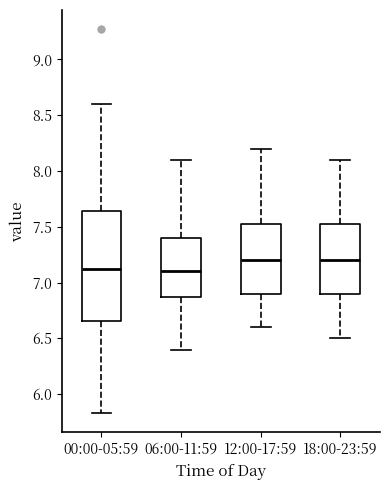

Reading left to right, transcribe this box plot: for each box, give where its median line is, the range the box spans, and where its two whiskers end, as read against the y-axis. The values are not printed on the chart, so give them approximately, as read against the axis.

00:00-05:59: median 7.10, box 6.65 to 7.65, whiskers 5.85 to 8.60
06:00-11:59: median 7.10, box 6.90 to 7.40, whiskers 6.40 to 8.10
12:00-17:59: median 7.20, box 6.90 to 7.55, whiskers 6.60 to 8.20
18:00-23:59: median 7.20, box 6.90 to 7.55, whiskers 6.50 to 8.10